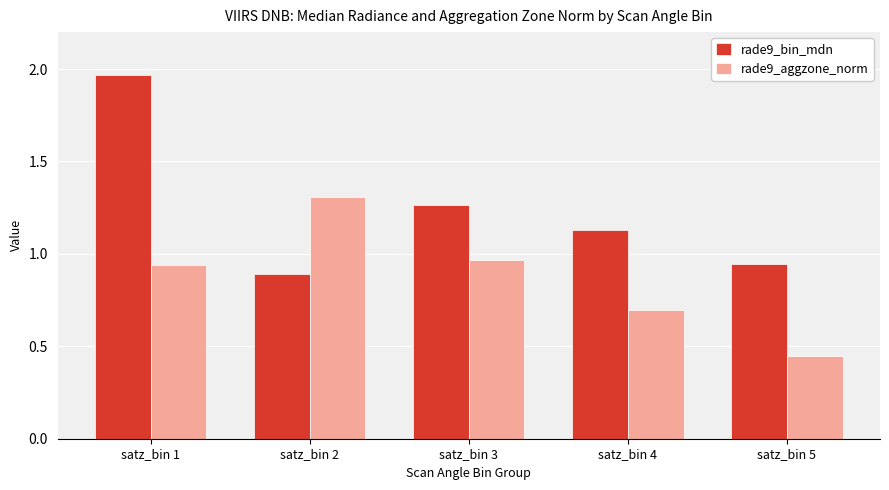

Is the value of rade9_bin_mdn at satz_bin 3 greater than the value of rade9_aggzone_norm at satz_bin 5?

Yes